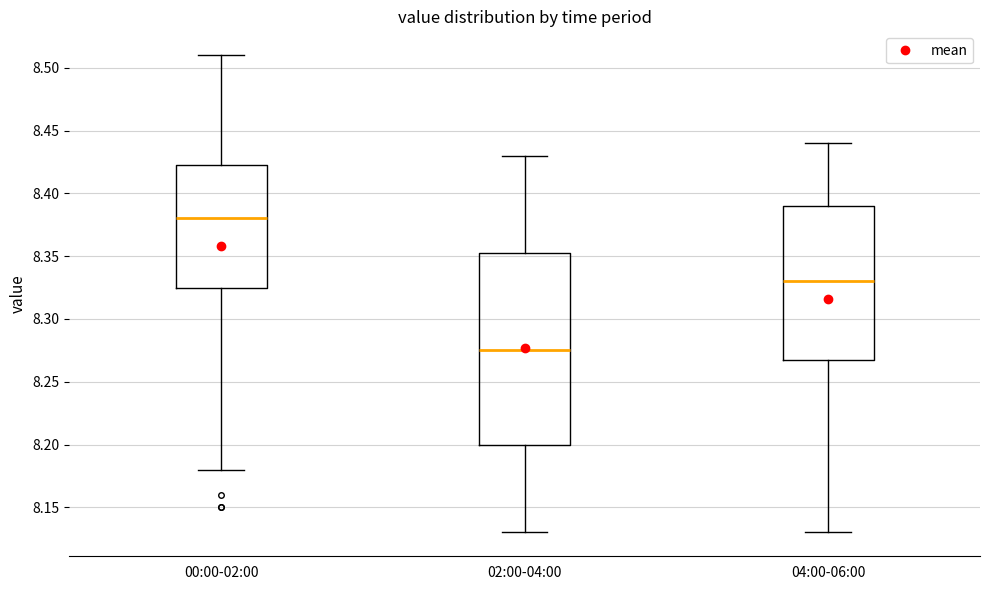

Which box's median line is the lowest?

02:00-04:00